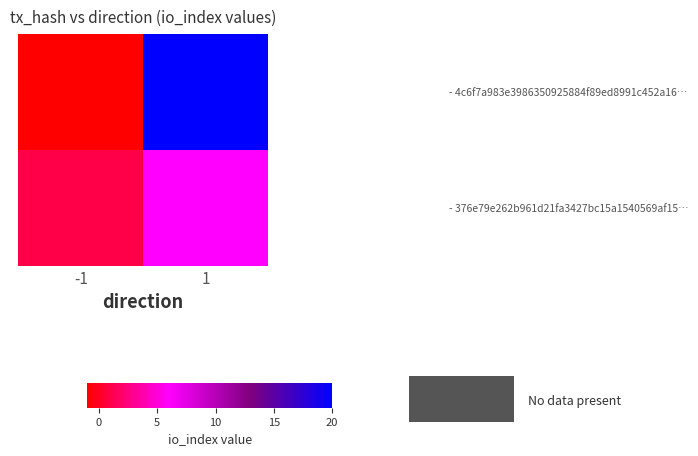

Reading left to right, list all the values displayed in this chart.

- 4c6f7a983e3986350925884f89ed8991c452a16…: -1=-1	1=20
- 376e79e262b961d21fa3427bc15a1540569af15…: -1=1	1=6